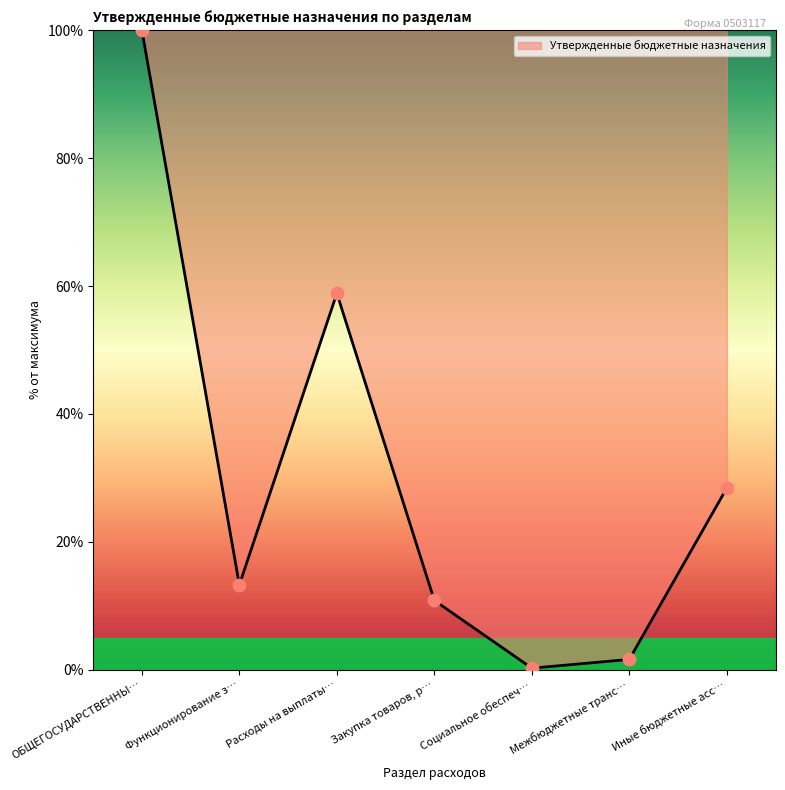

What is the change in value from Функционирование з… to Закупка товаров, р…?

-2.4